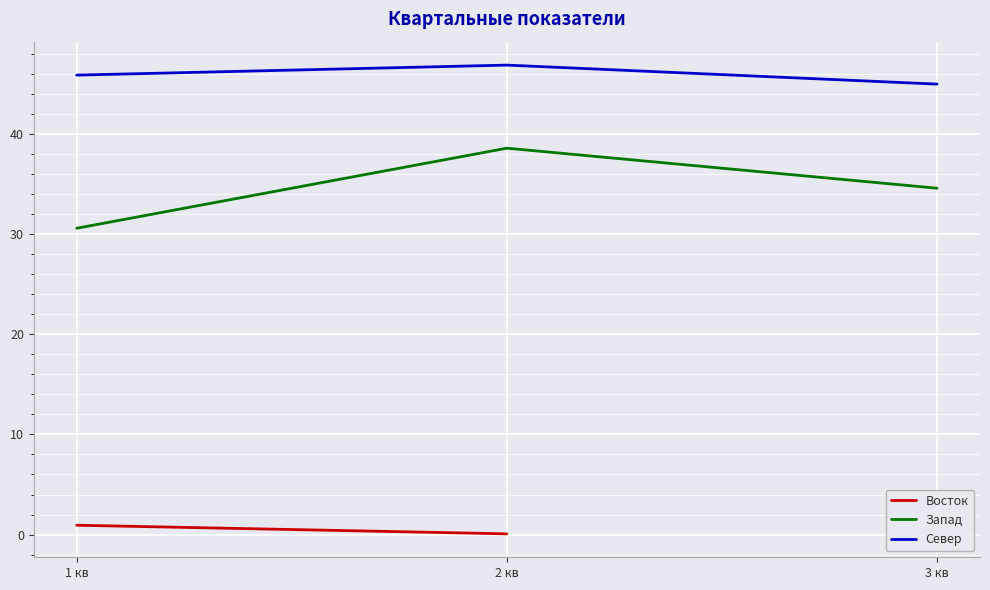

At which label does Запад reach its peak?

2 кв